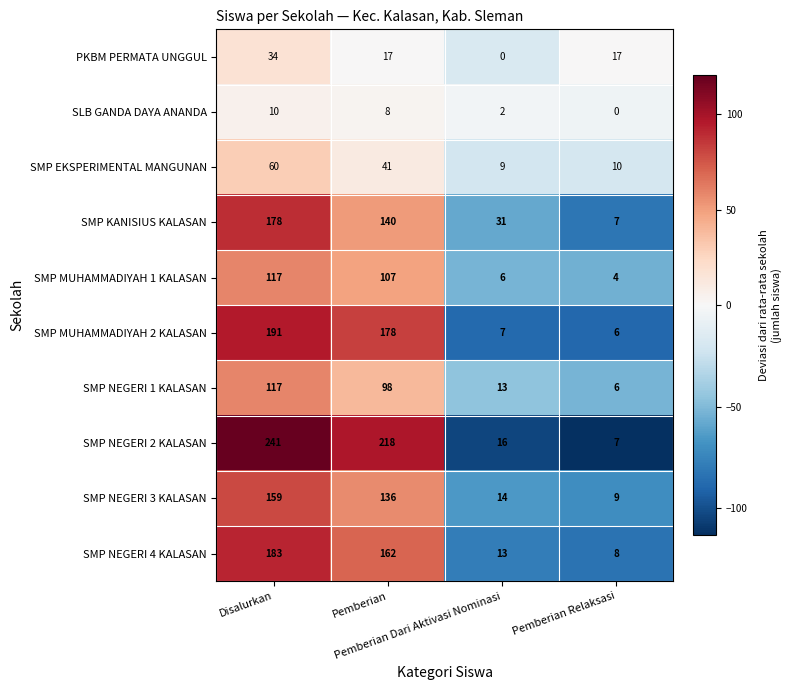

What is the difference between the highest and lowest values at Pemberian?

210